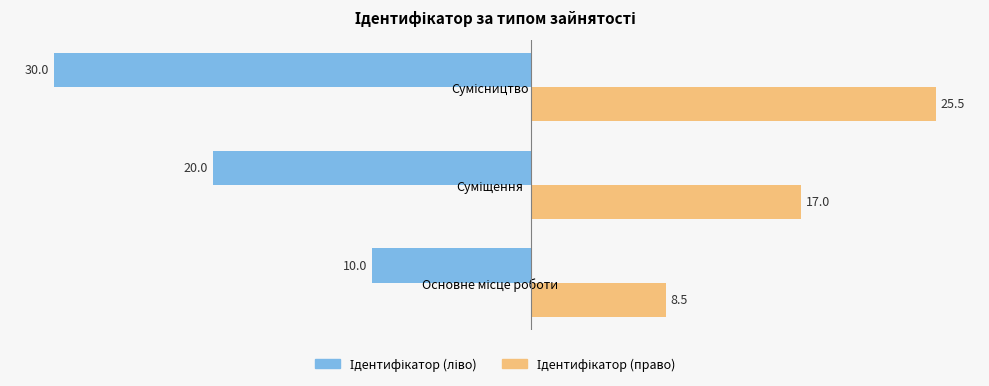

At how many categories does at least one series exceed 3?

3